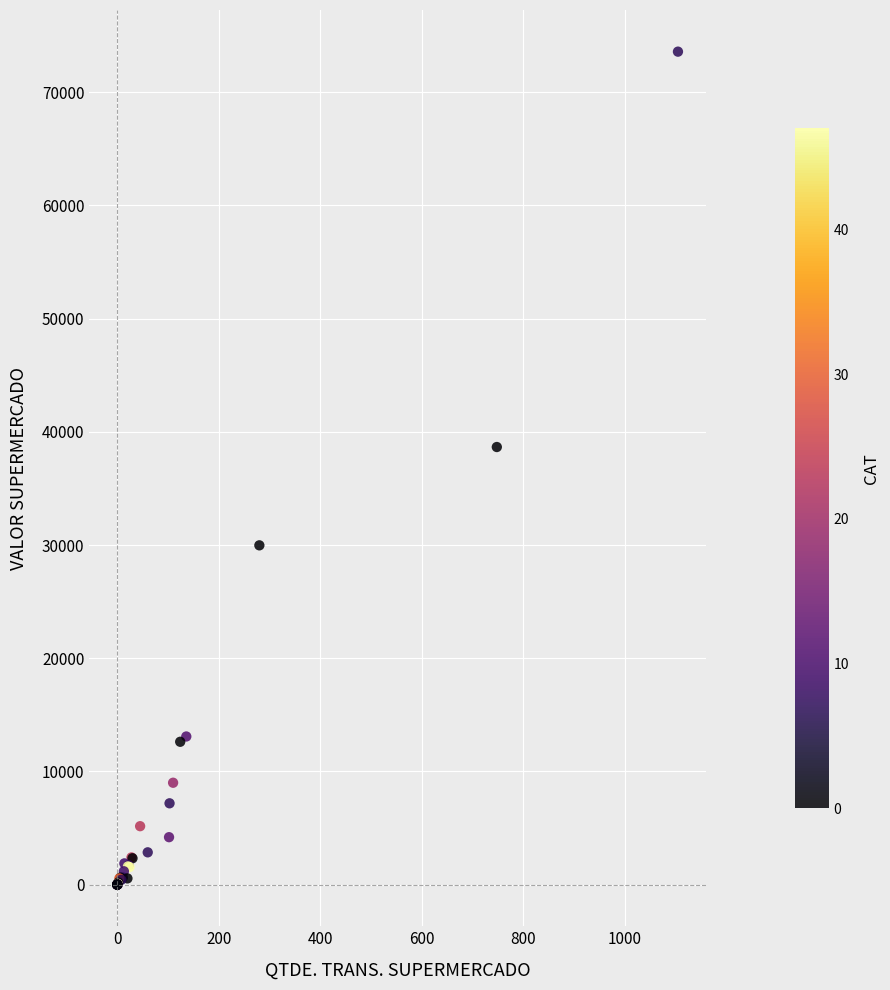

What Y value in the scatter plot is closest to 36792?

38656.8